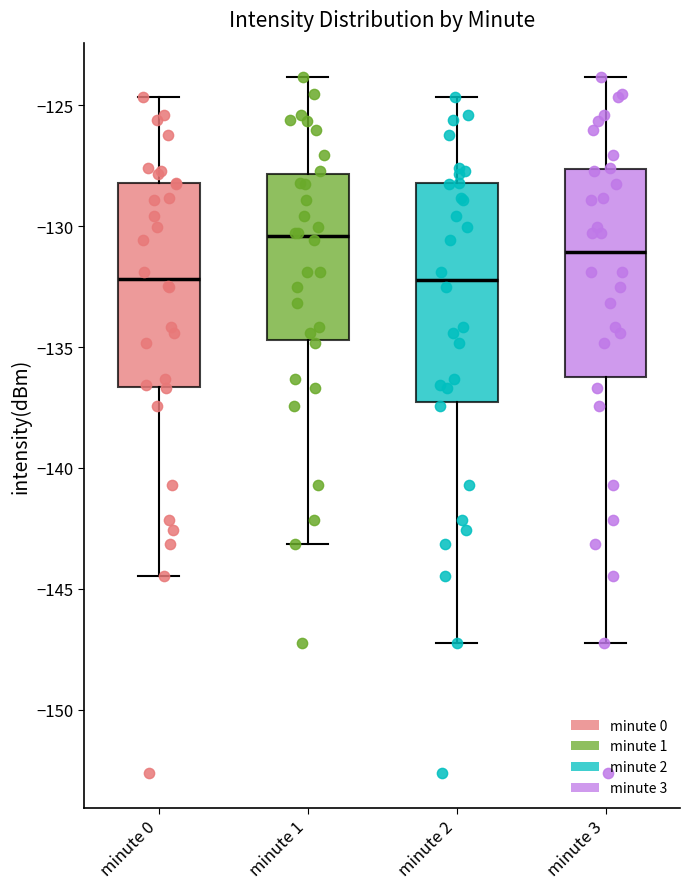

Which box has the highest median line?

minute 1